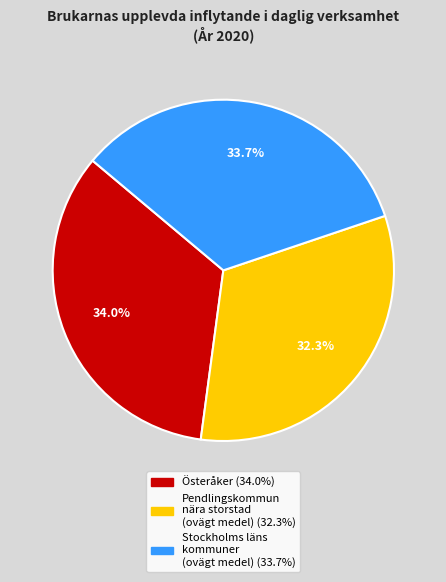

Which has a higher value, Pendlingskommun nära storstad (ovägt medel) or Stockholms läns kommuner (ovägt medel)?

Stockholms läns kommuner (ovägt medel)